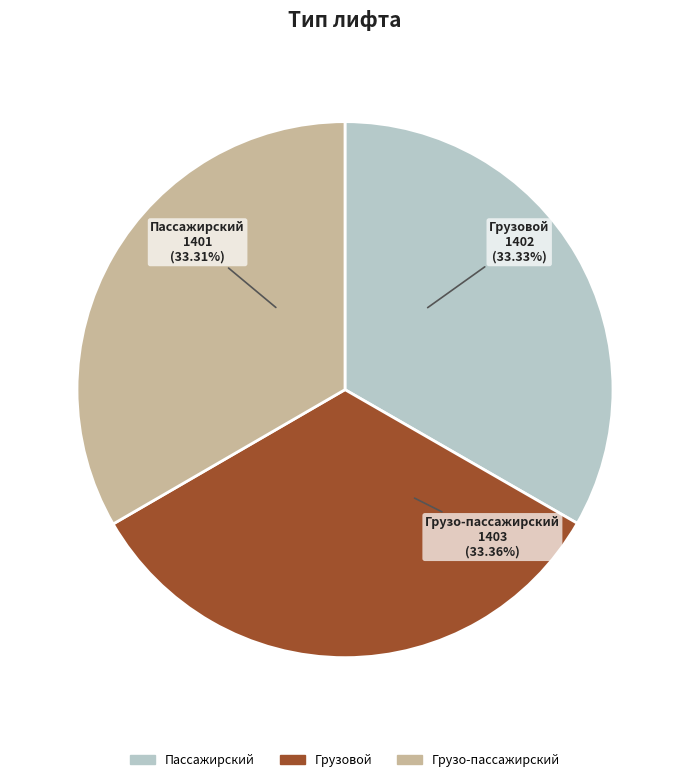

True or false: Грузо-пассажирский accounts for 33% of the total.

True